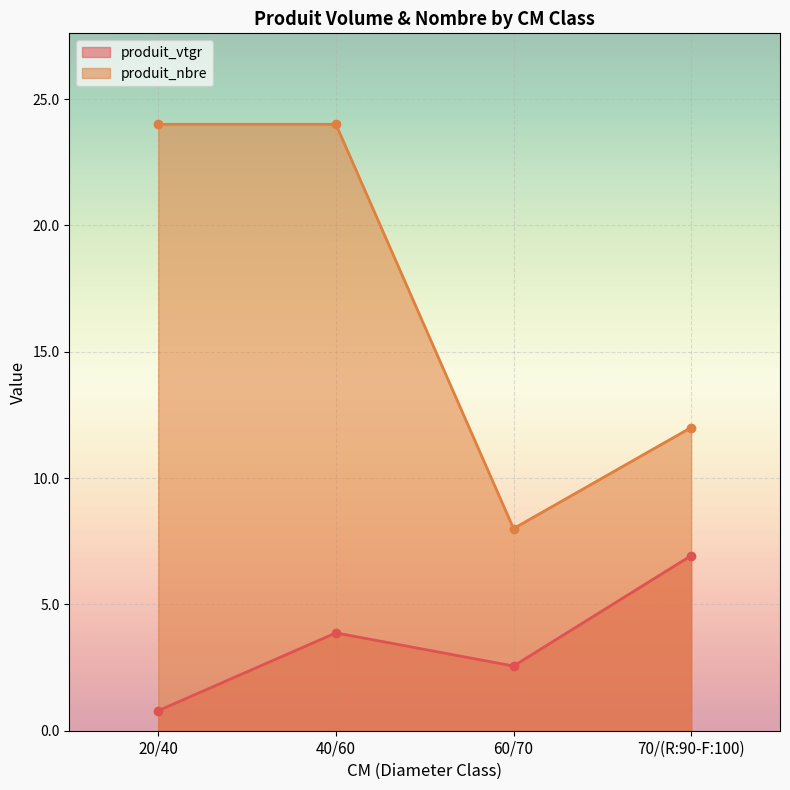

Reading left to right, what are all the values shown in this chart?

produit_vtgr: 20/40=0.8	40/60=3.9	60/70=2.6	70/(R:90-F:100)=6.9
produit_nbre: 20/40=24.0	40/60=24.0	60/70=8.0	70/(R:90-F:100)=12.0